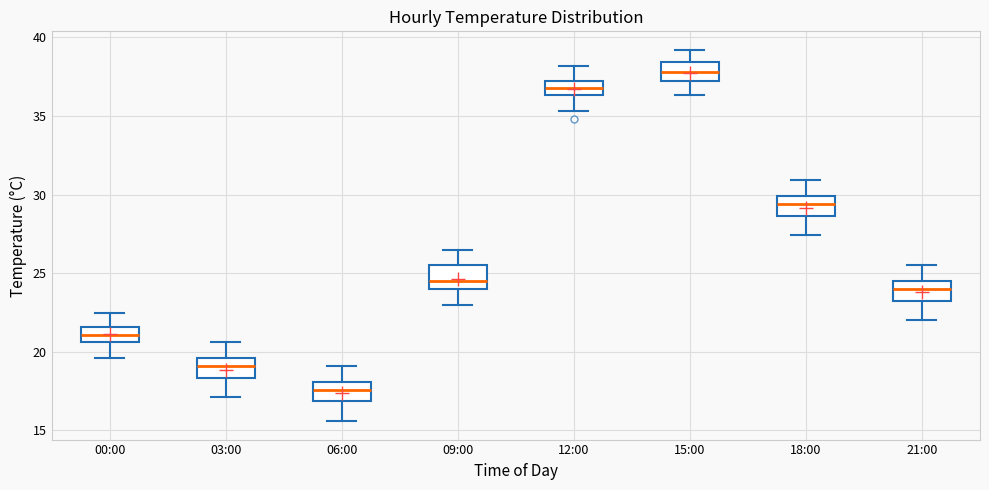

Reading left to right, read every box against the y-axis: the position of its median line, the range the box covers, and the ends of its whiskers. The values are not printed on the chart, so give them approximately, as read against the axis.

00:00: median 21.0, box 20.5 to 21.5, whiskers 19.5 to 22.5
03:00: median 19.0, box 18.5 to 19.5, whiskers 17.0 to 20.5
06:00: median 17.5, box 17.0 to 18.0, whiskers 15.5 to 19.0
09:00: median 24.5, box 24.0 to 25.5, whiskers 23.0 to 26.5
12:00: median 37.0 (inside the box), box 36.5 to 37.0, whiskers 35.5 to 38.0
15:00: median 38.0, box 37.0 to 38.5, whiskers 36.5 to 39.0
18:00: median 29.5, box 28.5 to 30.0, whiskers 27.5 to 31.0
21:00: median 24.0, box 23.5 to 24.5, whiskers 22.0 to 25.5